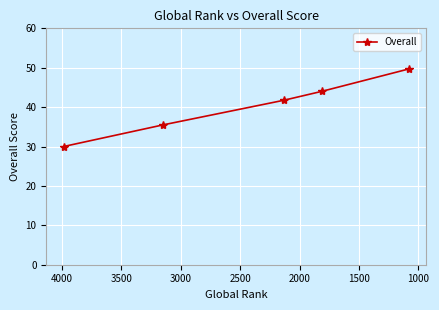

How many data points are less than 41?

2